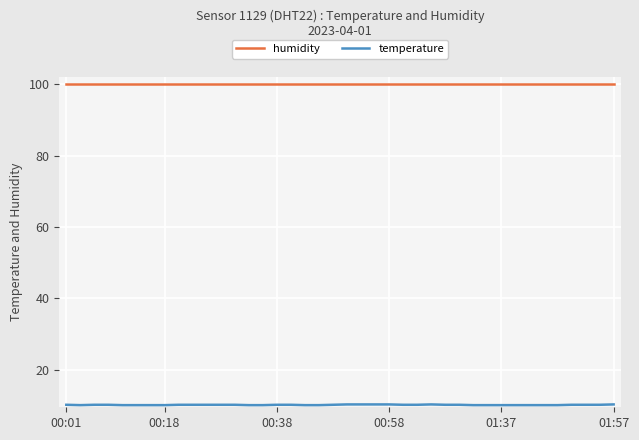

What is the greatest value displayed?

99.9